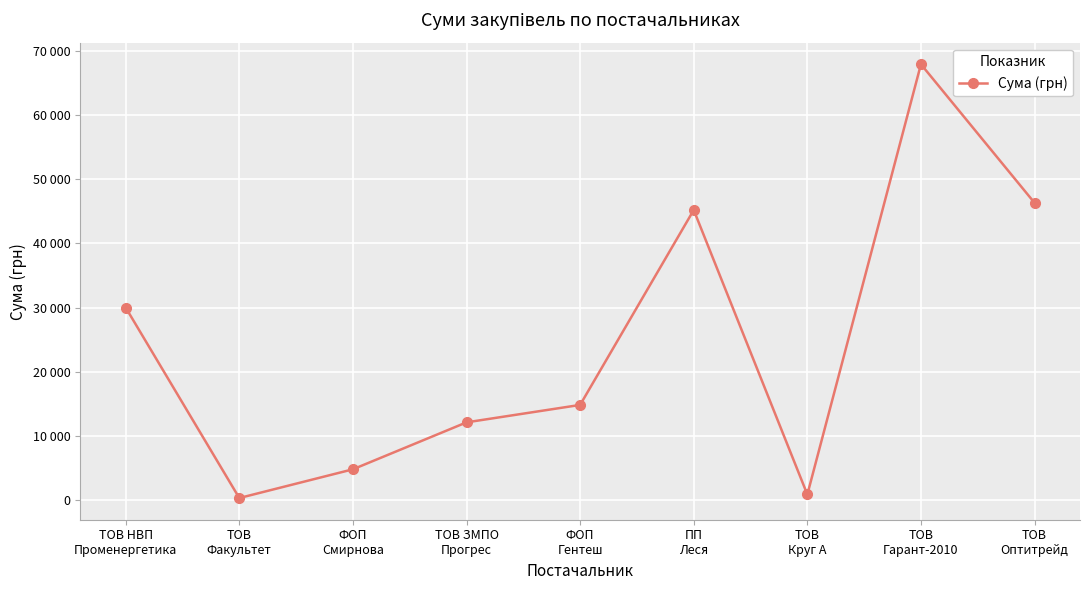

What is the label of the 1st point from the right?

ТОВ
Оптитрейд